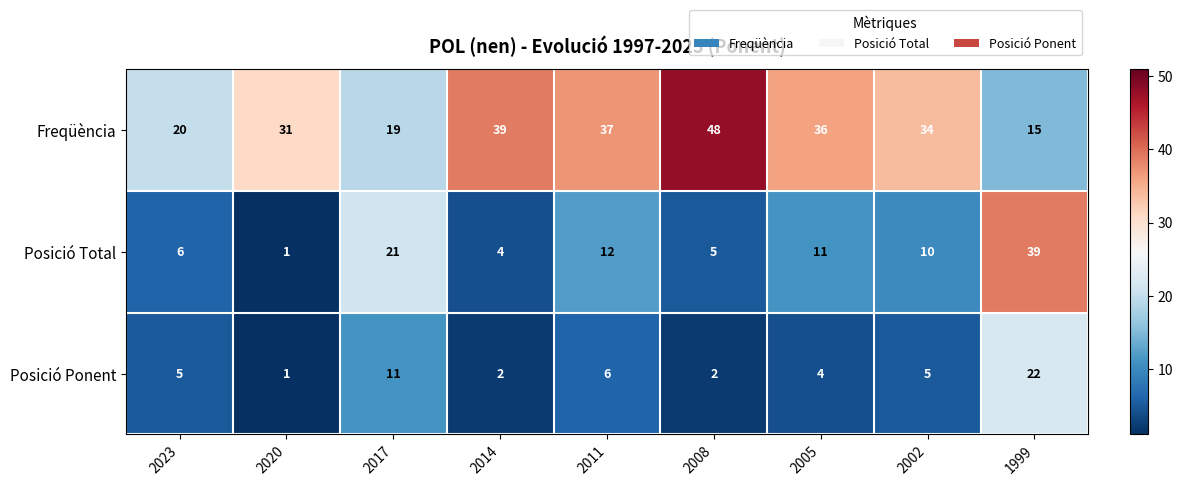

Rank the series at 1999 from lowest to highest value.

Freqüència, Posició Ponent, Posició Total